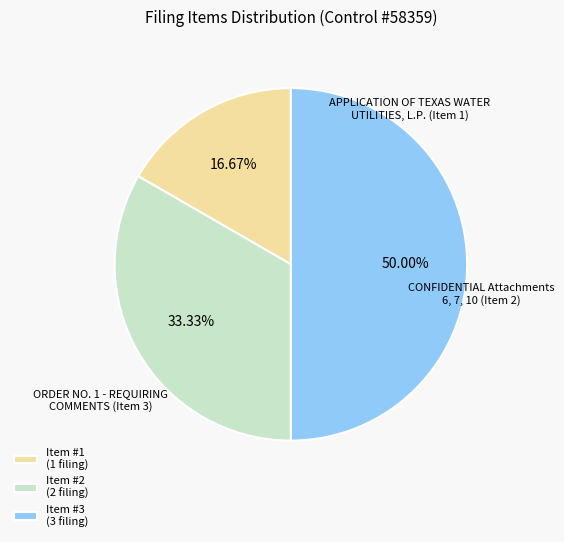

What portion of the pie excludes Item #3?

50.0%